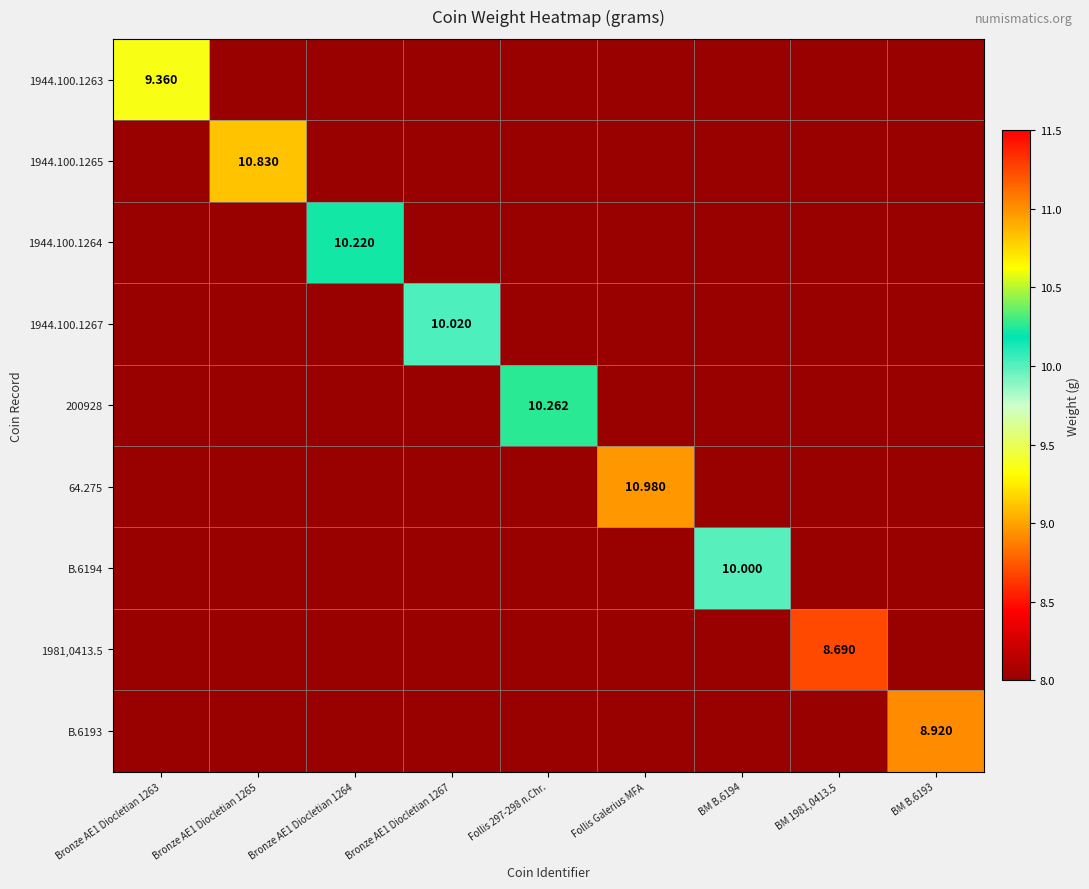

How many categories are shown in the chart?

9